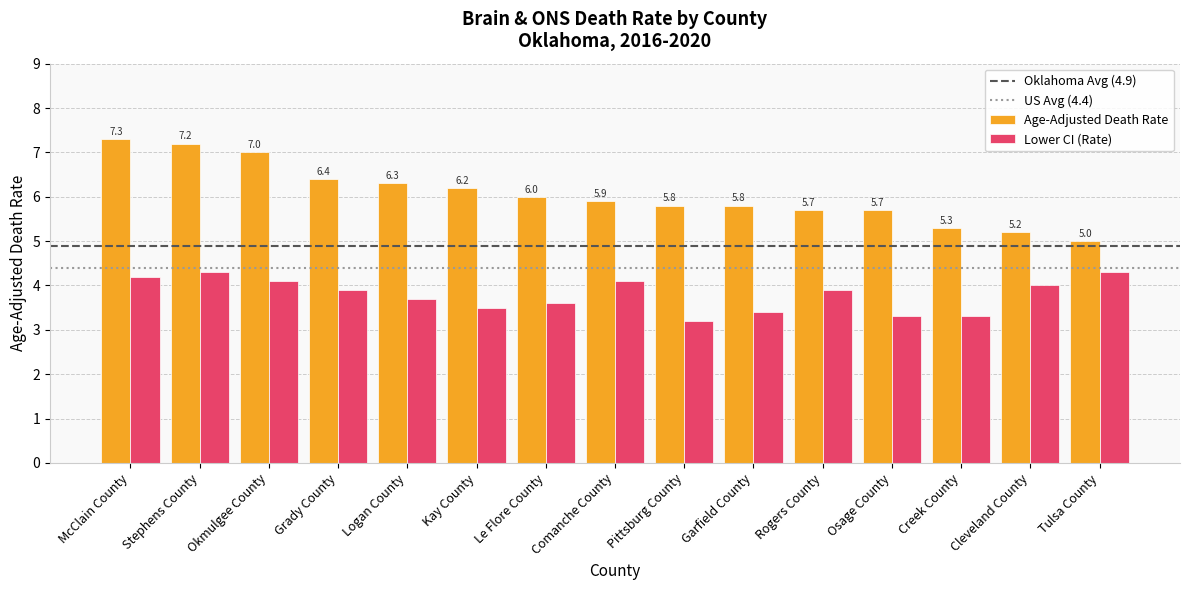

What is the total value across all series at Kay County?

9.7